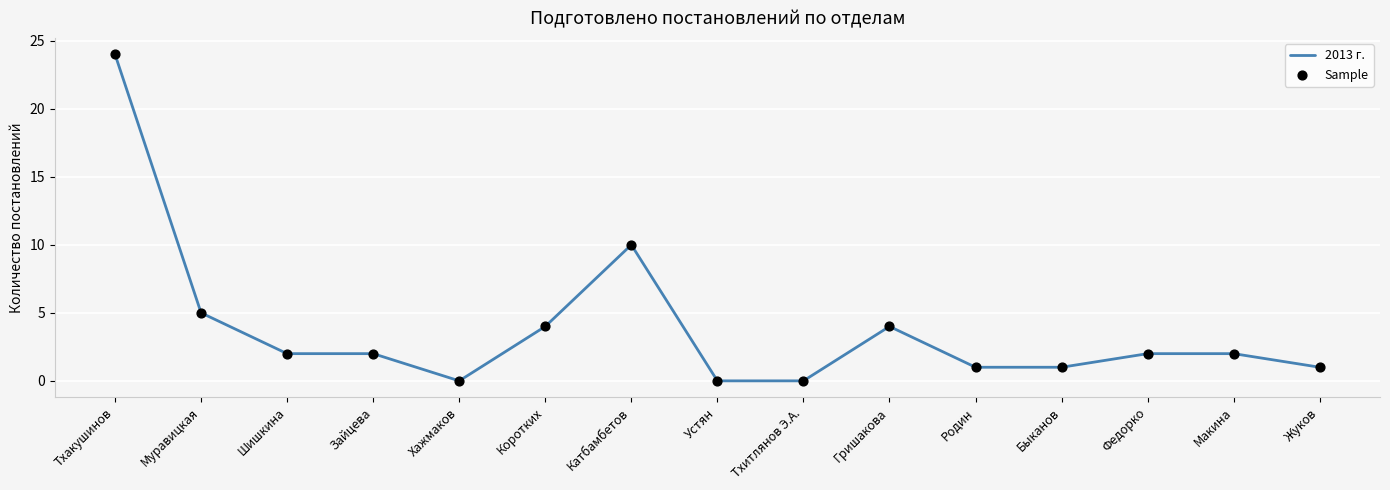

What is the difference between the maximum and minimum values?

24